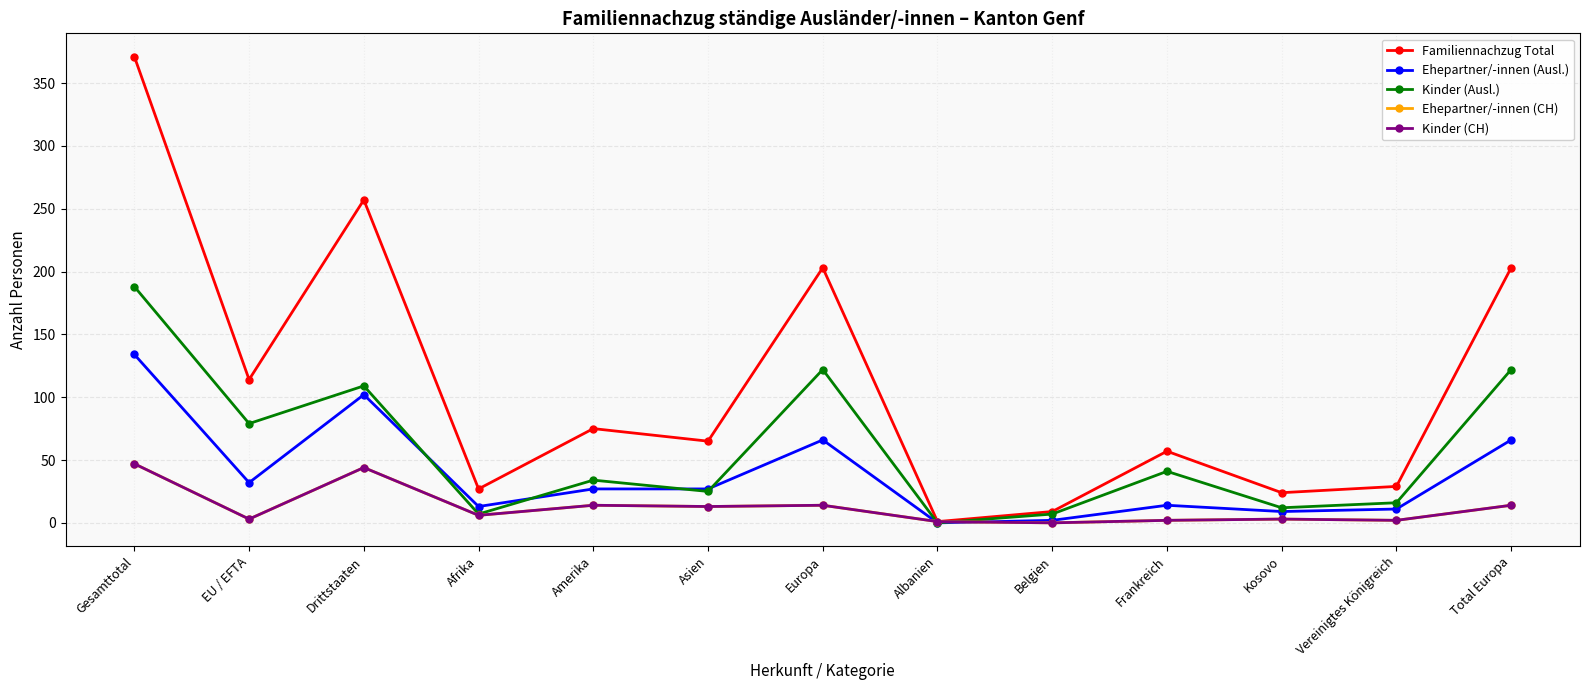

Reading left to right, extract all data points from this chart.

Familiennachzug Total: 371	114	257	27	75	65	203	1	9	57	24	29	203
Ehepartner/-innen (Ausl.): 134	32	102	13	27	27	66	0	2	14	9	11	66
Kinder (Ausl.): 188	79	109	7	34	25	122	0	7	41	12	16	122
Ehepartner/-innen (CH): 47	3	44	6	14	13	14	1	0	2	3	2	14
Kinder (CH): 47	3	44	6	14	13	14	1	0	2	3	2	14